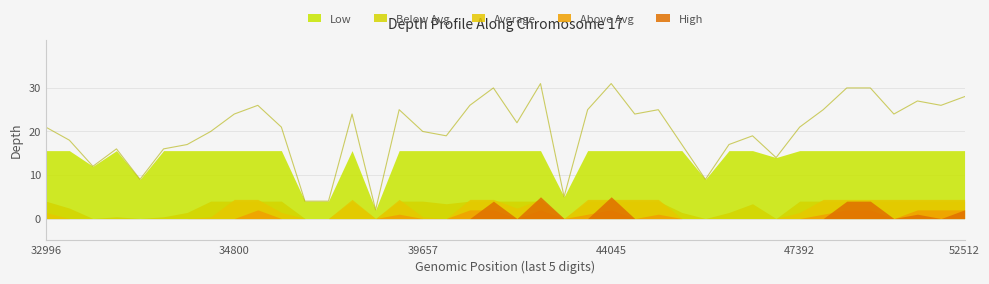

How many lines are shown in the chart?

1